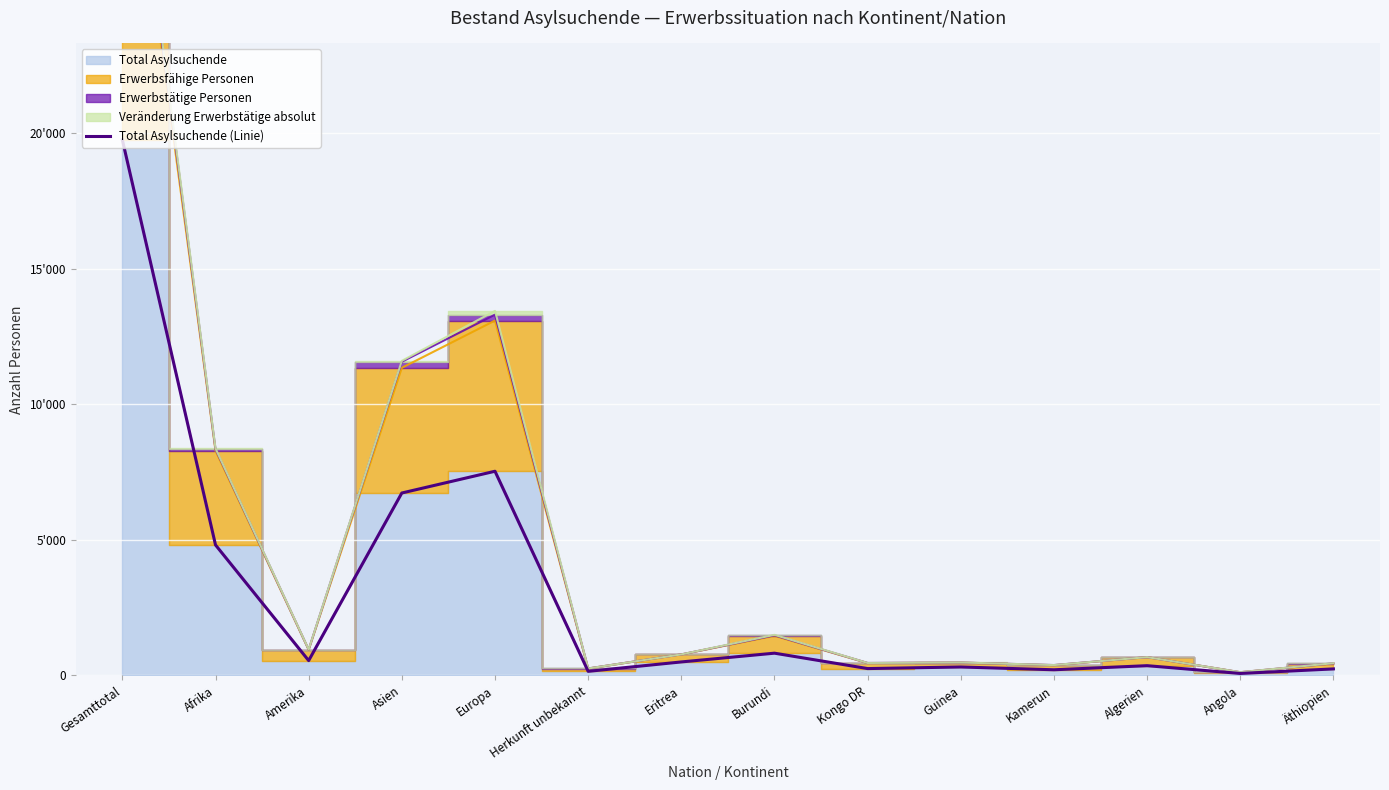

What is the maximum value shown in the chart?

19745